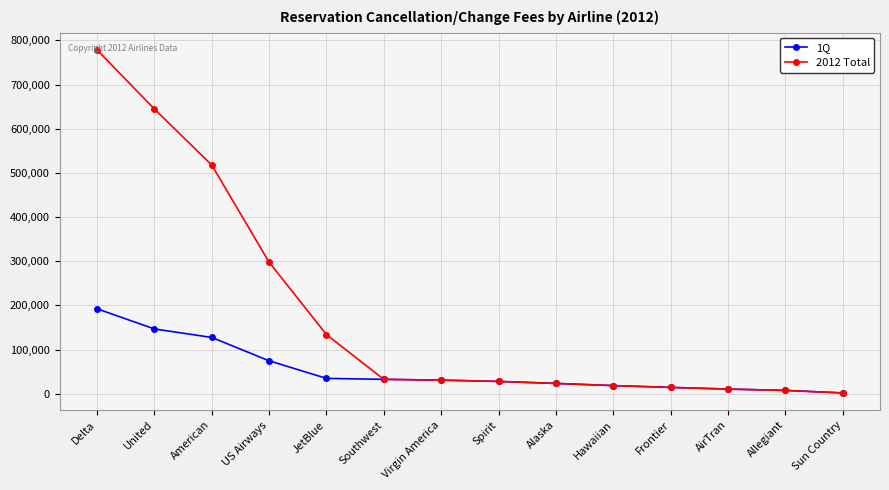

What is the difference between the maximum and minimum values in the 1Q series?

190582